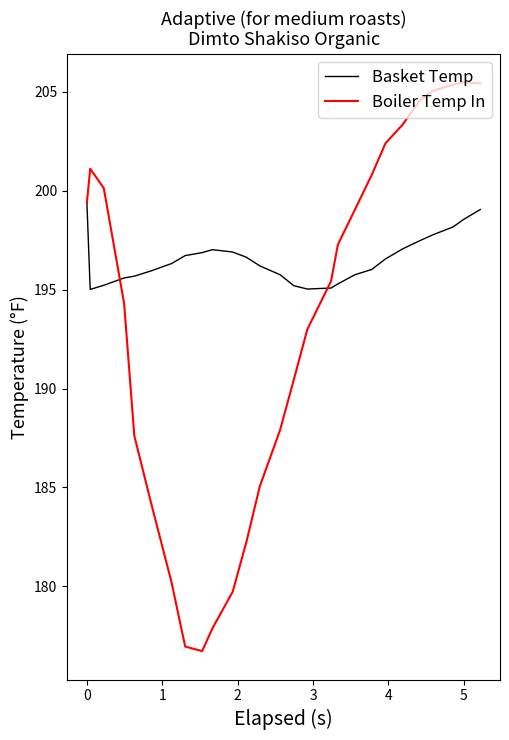

Which series has the largest total across all categories?

Basket Temp